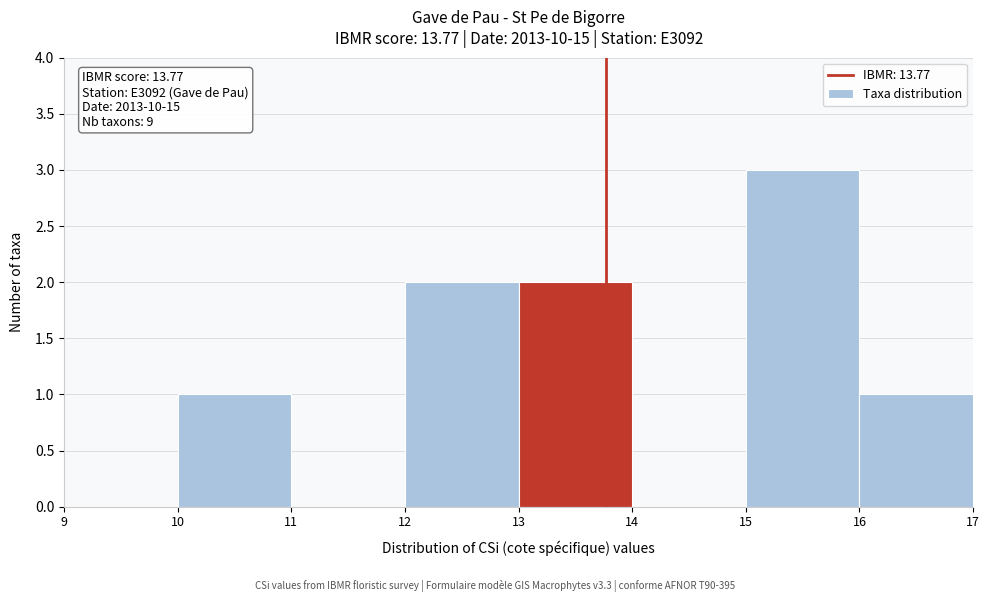

Over which range of the x-axis is the bar tallest?

15 to 16